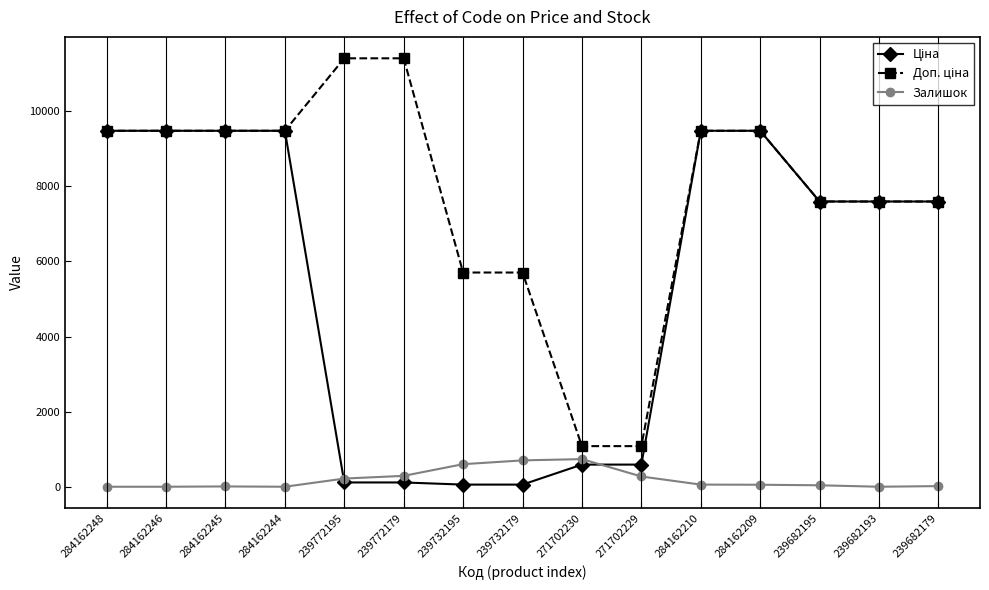

What is the highest value of the Залишок series?

736.0